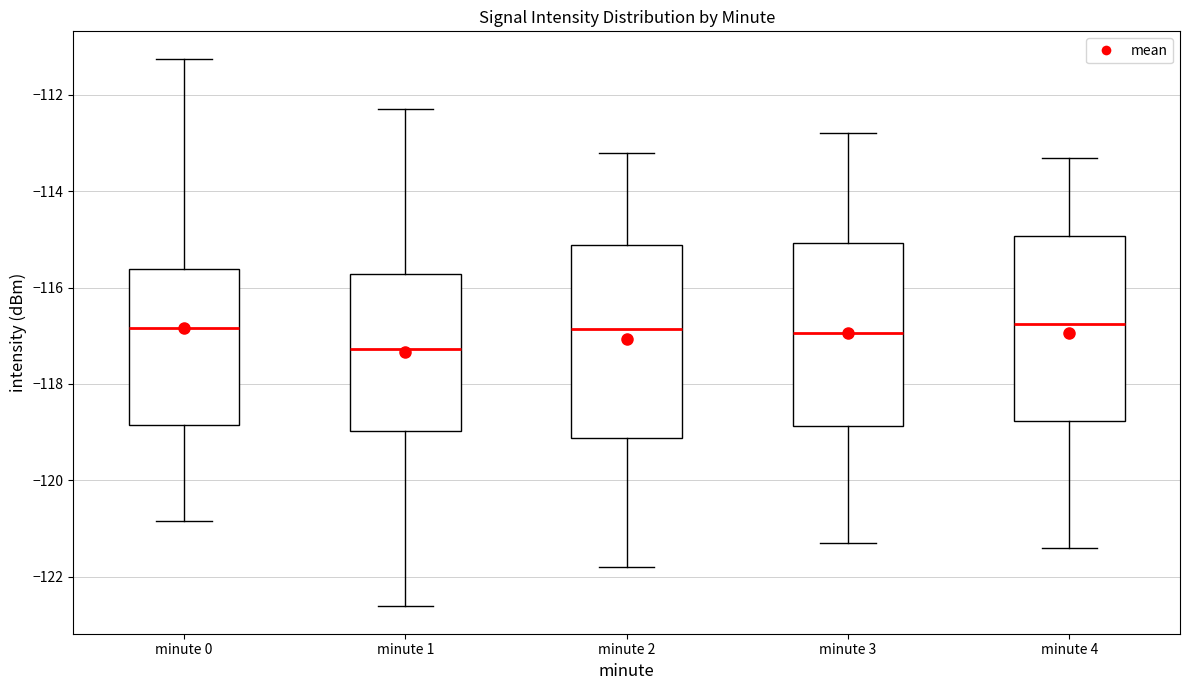

Where is the upper edge of the box for minute 3 on the y-axis? The values are not printed on the chart, so give them approximately, as read against the axis.

-115.0